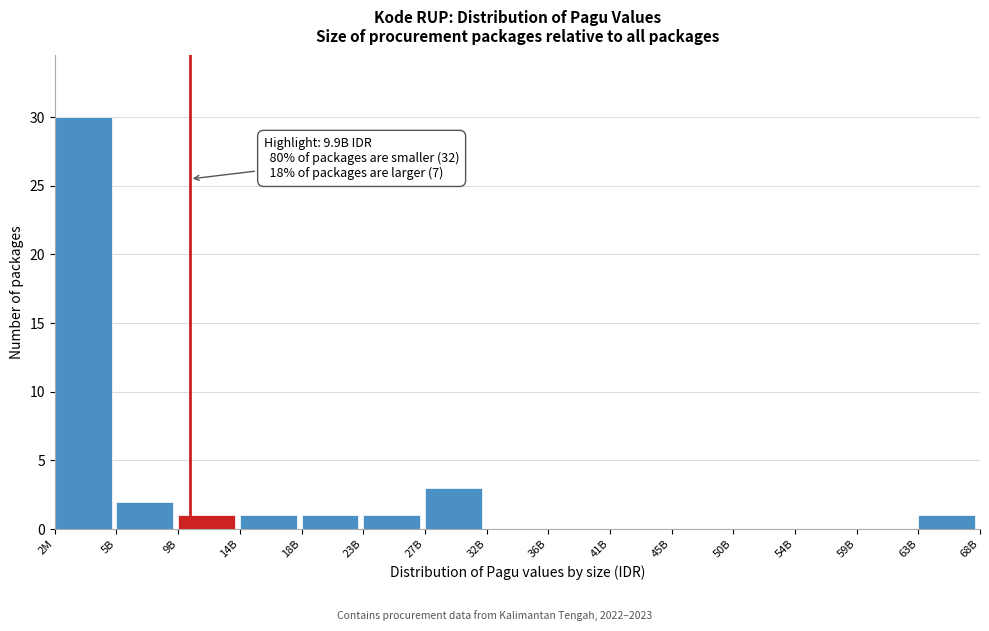

Reading right to left, what are all the values shown in this chart?

63B=1	59B=0	54B=0	50B=0	45B=0	41B=0	36B=0	32B=0	27B=3	23B=1	18B=1	14B=1	9B=1	5B=2	2M=30